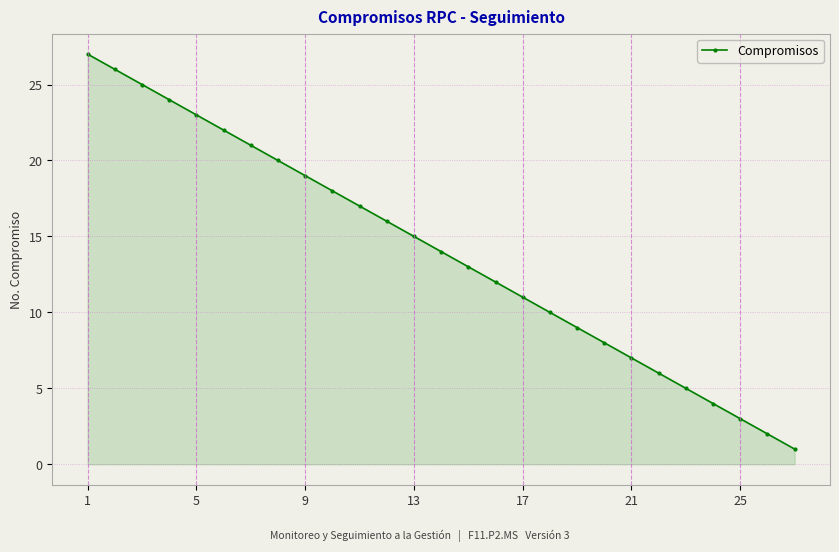

What is the sum of all values?

378